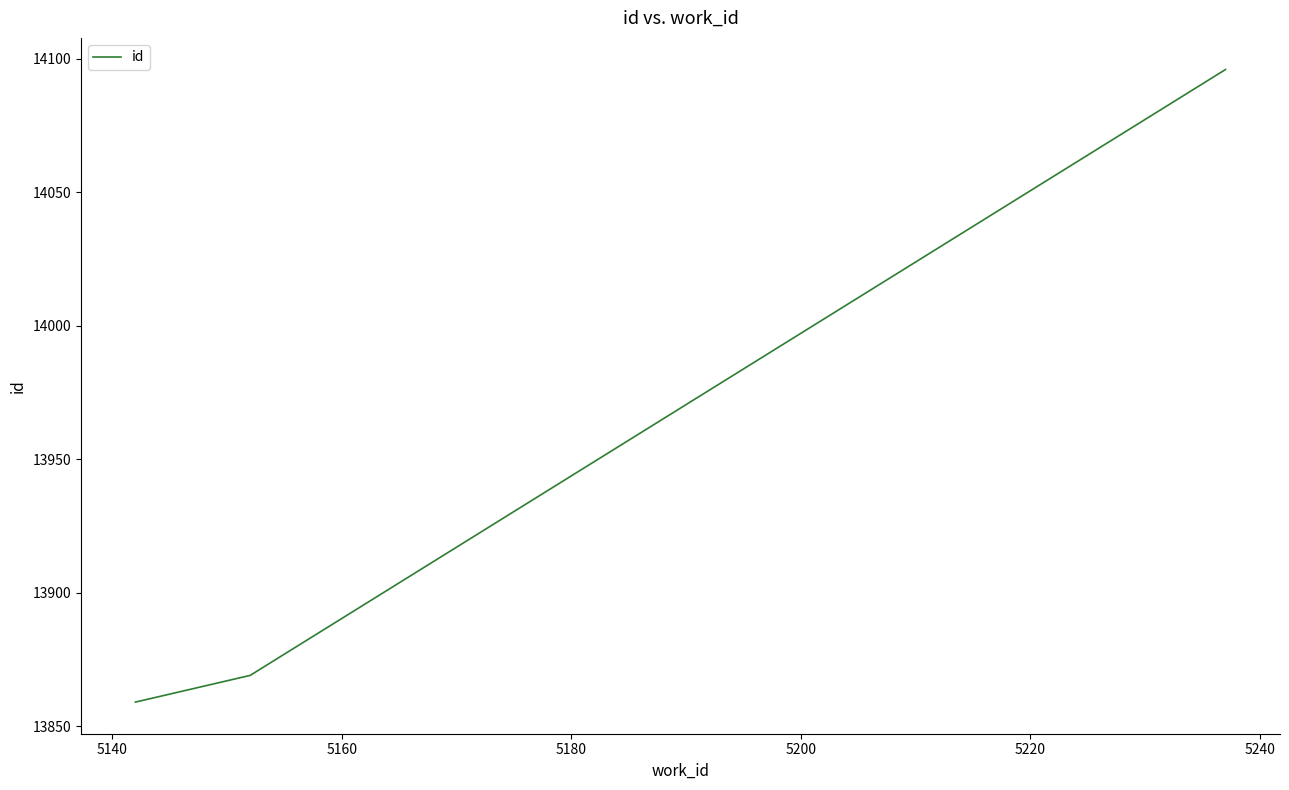

What is the smallest value displayed?

13859